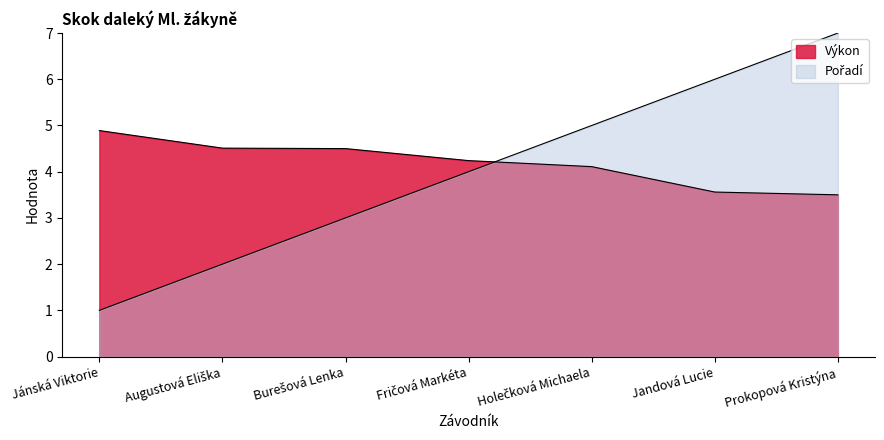

Between which two adjacent categories do Výkon and Pořadí first intersect?

Fričová Markéta and Holečková Michaela